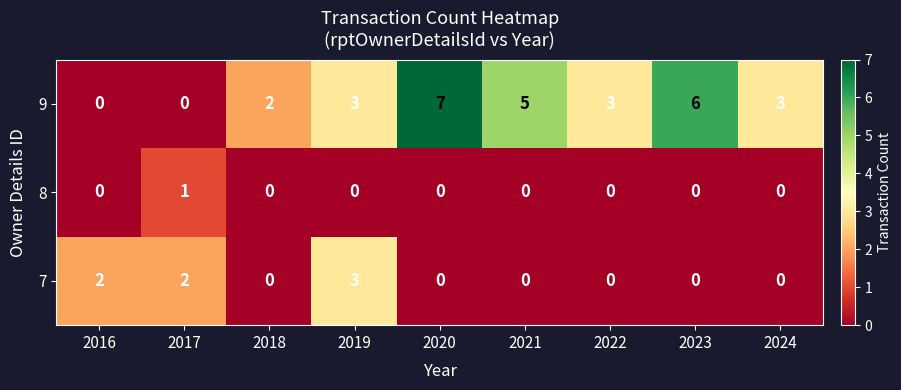

Reading left to right, extract all data points from this chart.

9: 0	0	2	3	7	5	3	6	3
8: 0	1	0	0	0	0	0	0	0
7: 2	2	0	3	0	0	0	0	0